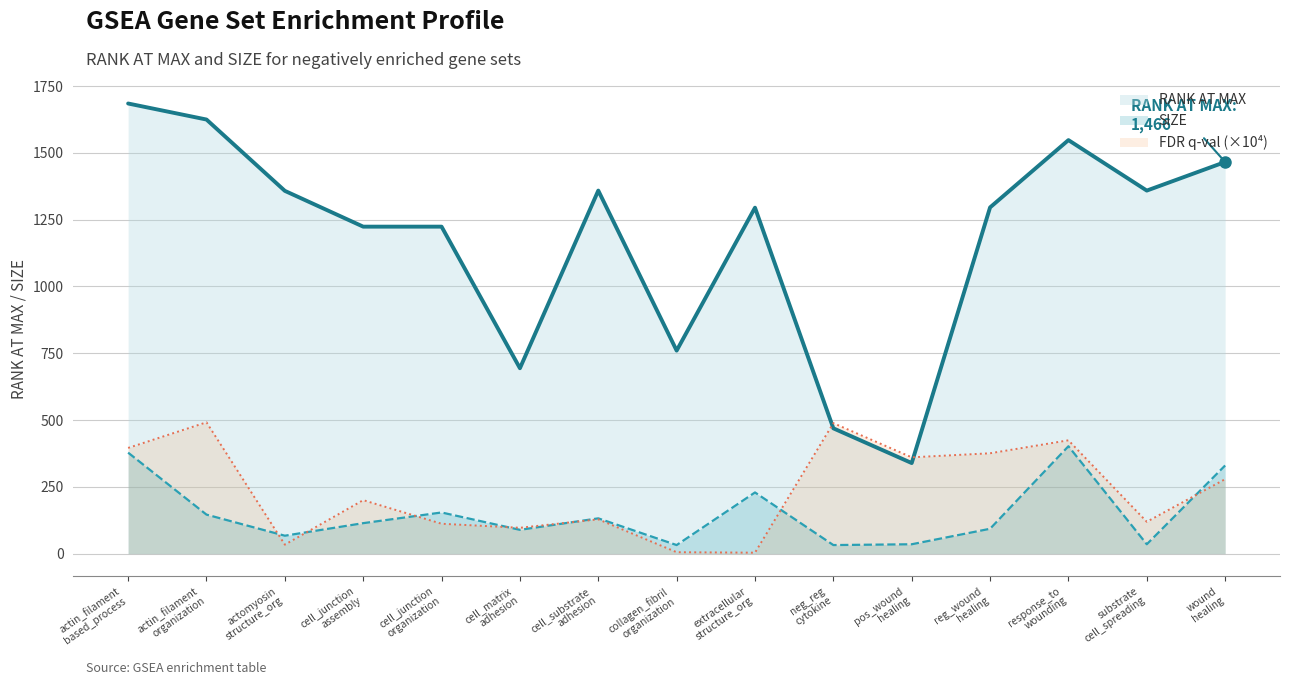

What is the highest value of the SIZE series?

402.0